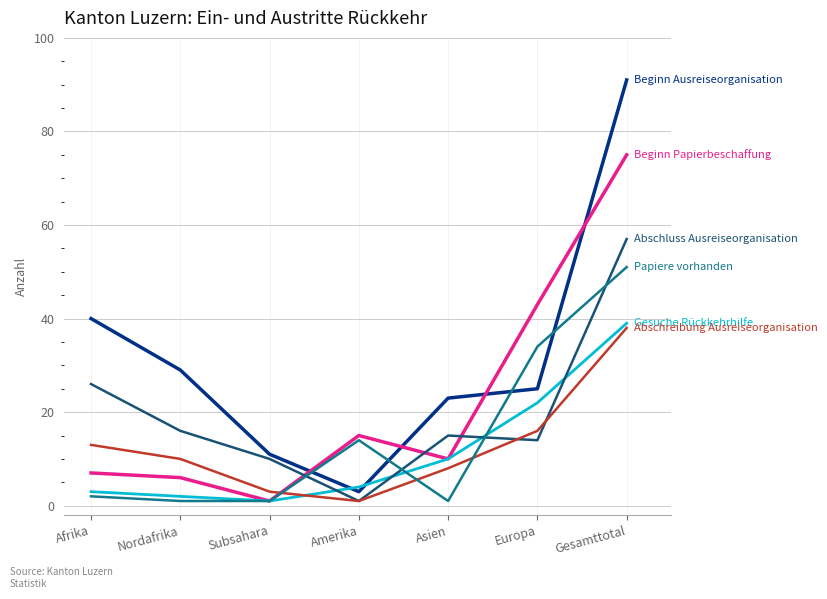

Which label corresponds to the largest value in the chart?

Gesamttotal